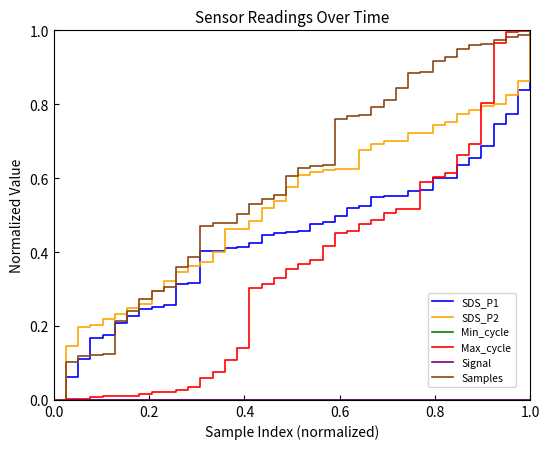

Is this an area chart (filled region under the line)?

No